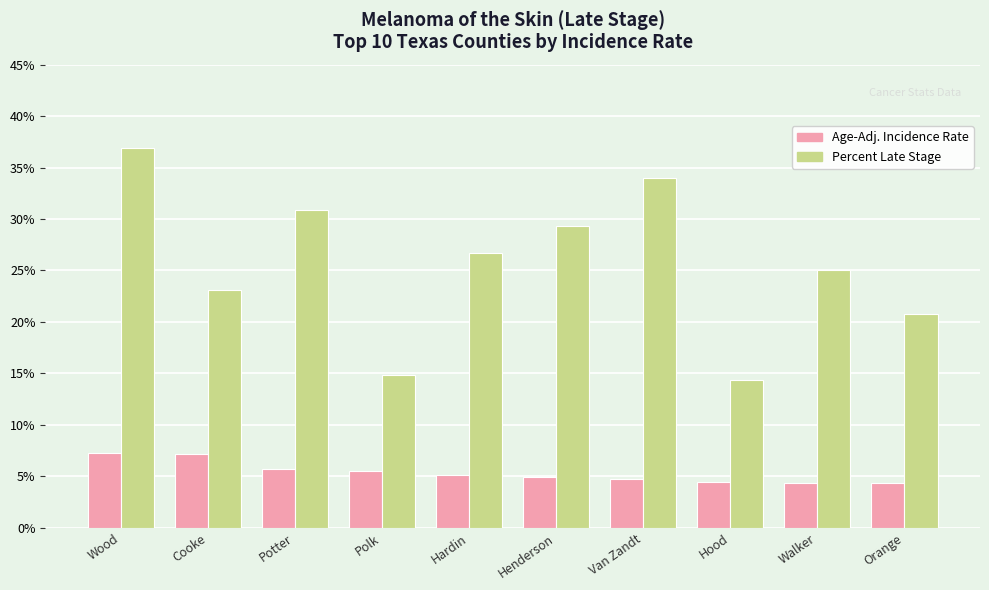

Which category has the highest value across all series?

Wood